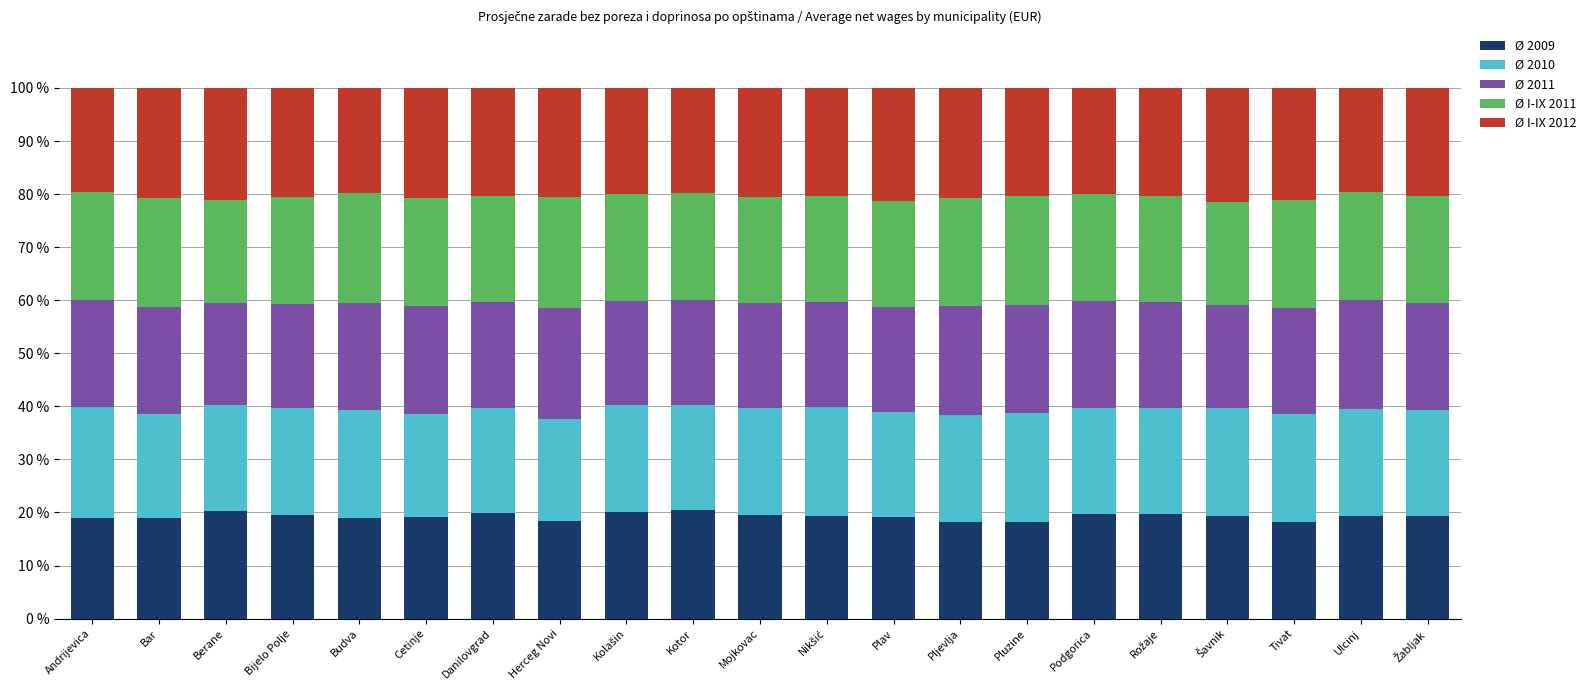

Count the number of categories in the chart.

21